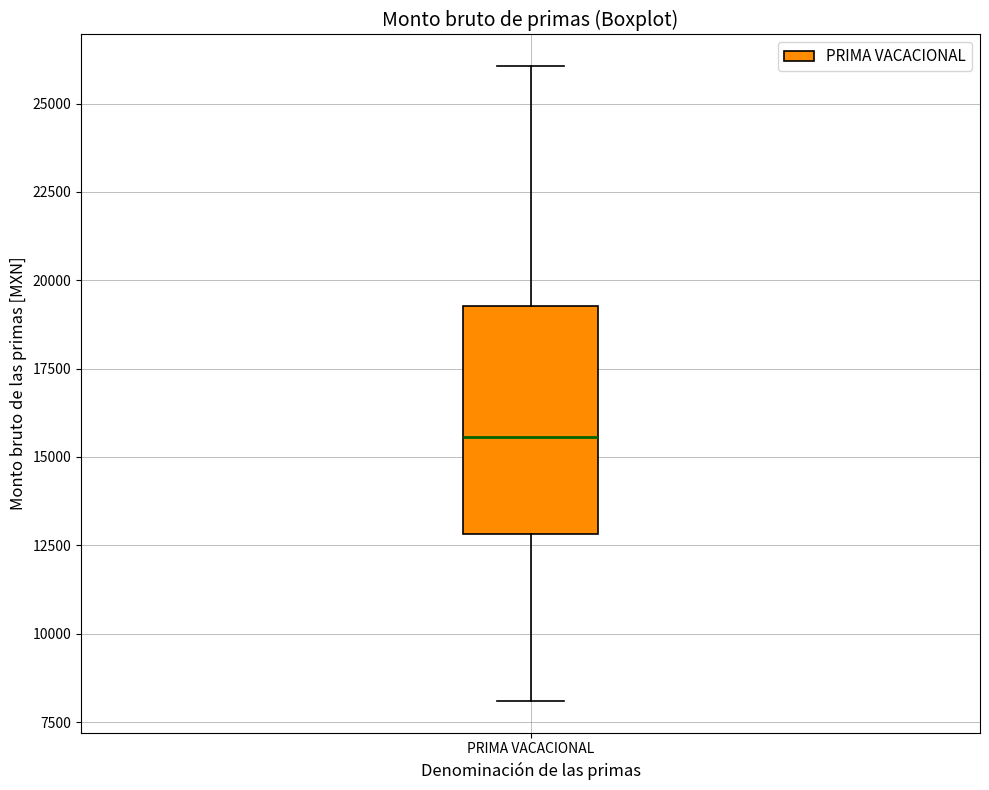

Transcribe this box plot: give where the median line is, the range the box spans, and where the two whiskers end, as read against the y-axis. The values are not printed on the chart, so give them approximately, as read against the axis.

median 15500, box 13000 to 19500, whiskers 8000 to 26000